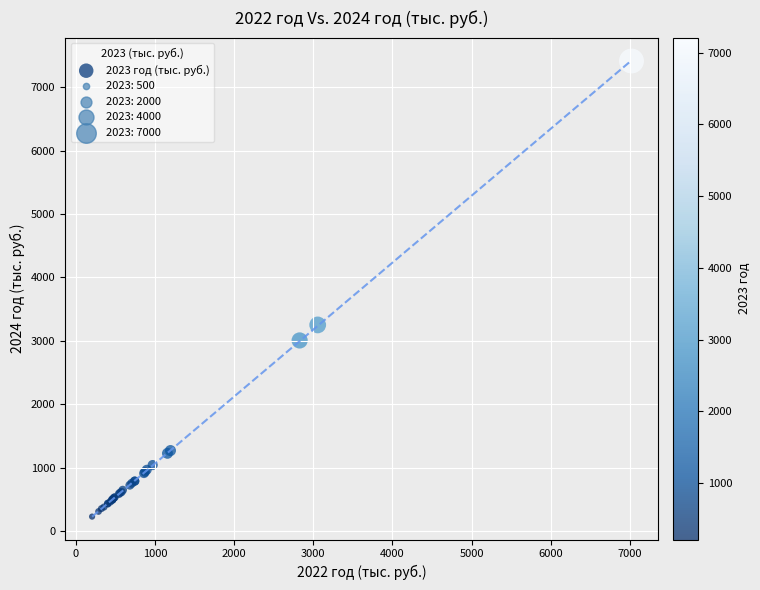

What Y value in the scatter plot is closest to 3820?

3251.2